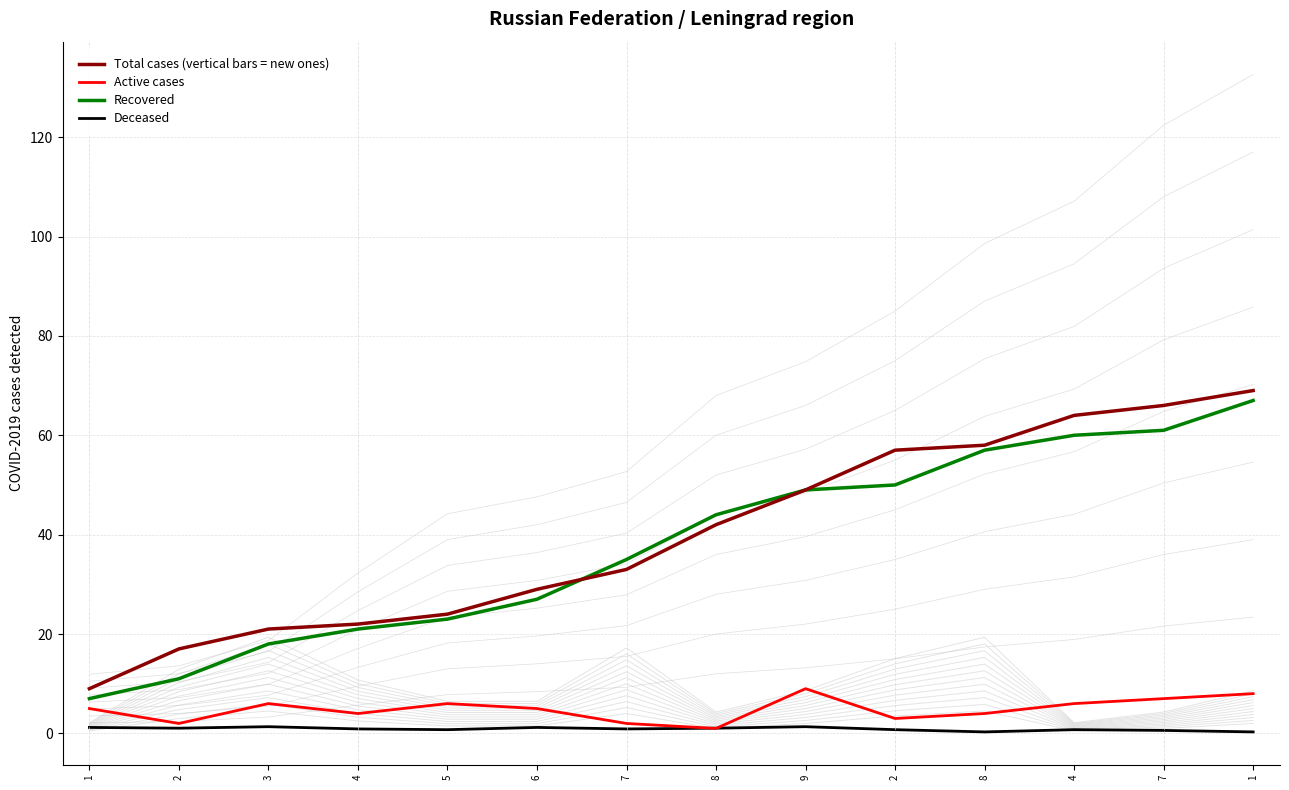

Rank the categories by Recovered value from lowest to highest.

1, 2, 3, 4, 5, 6, 7, 8, 9, 2, 8, 4, 7, 1